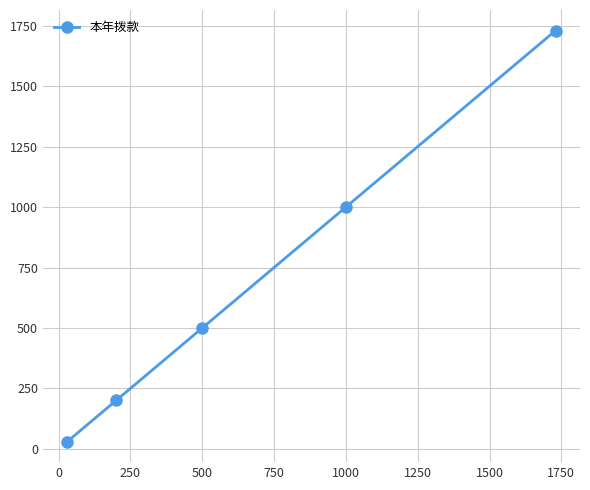

What is the sum of all values?

3460